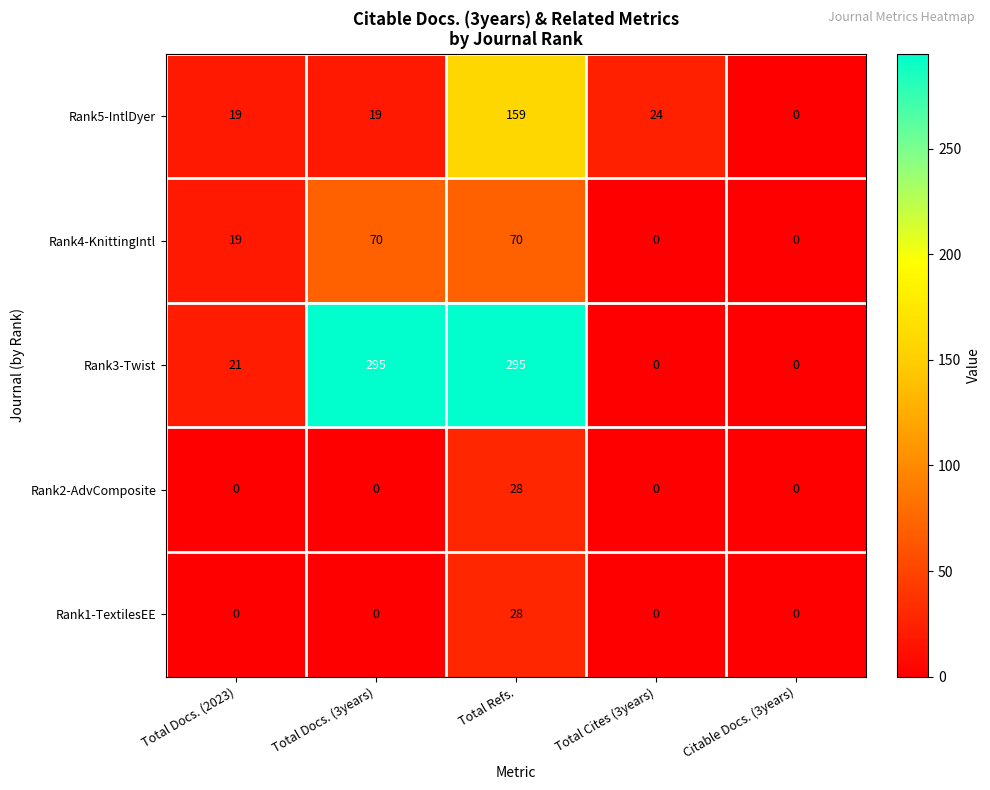

What is the difference between the second highest and second lowest values in the Rank5-IntlDyer series?

5